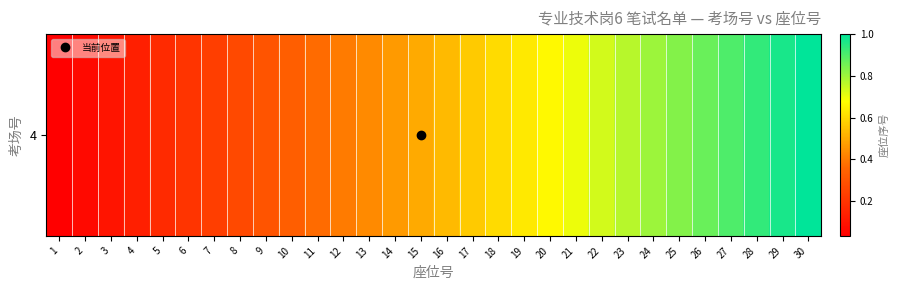

What is the sum of the values at 29 and 3?

1.1